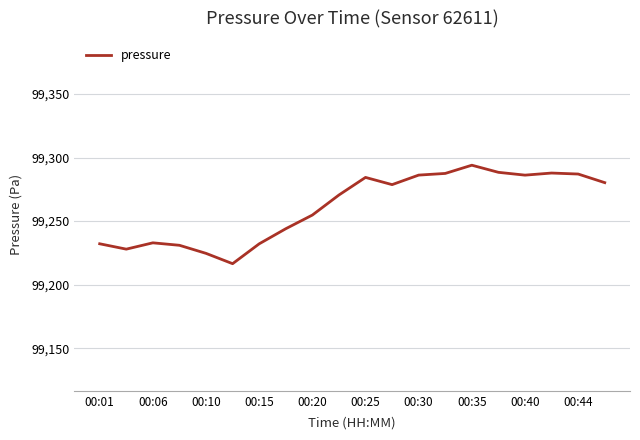

What is the maximum value shown in the chart?

99293.9